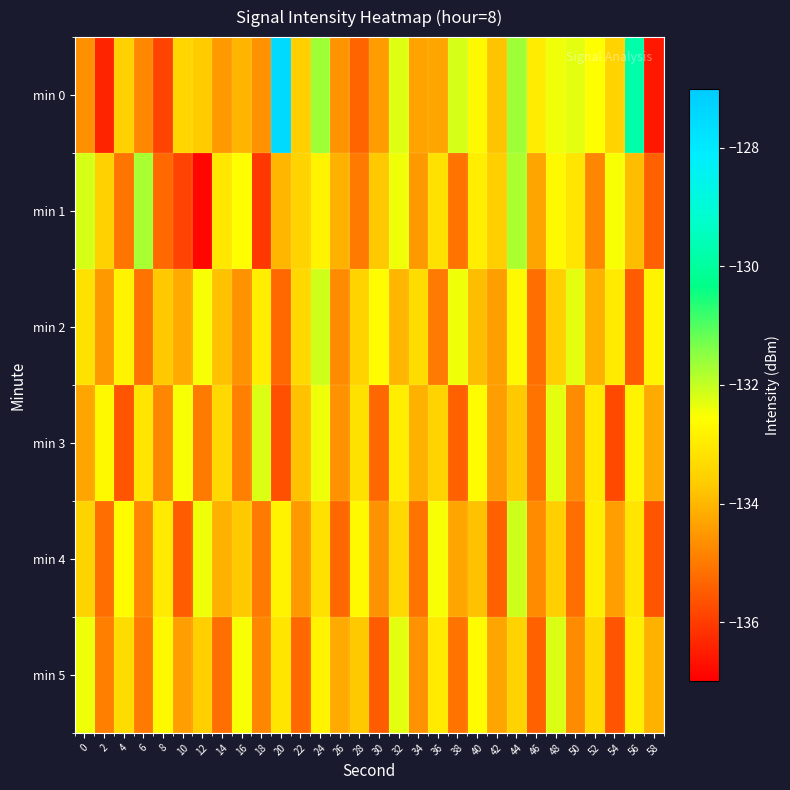

How many categories are shown in the chart?

30